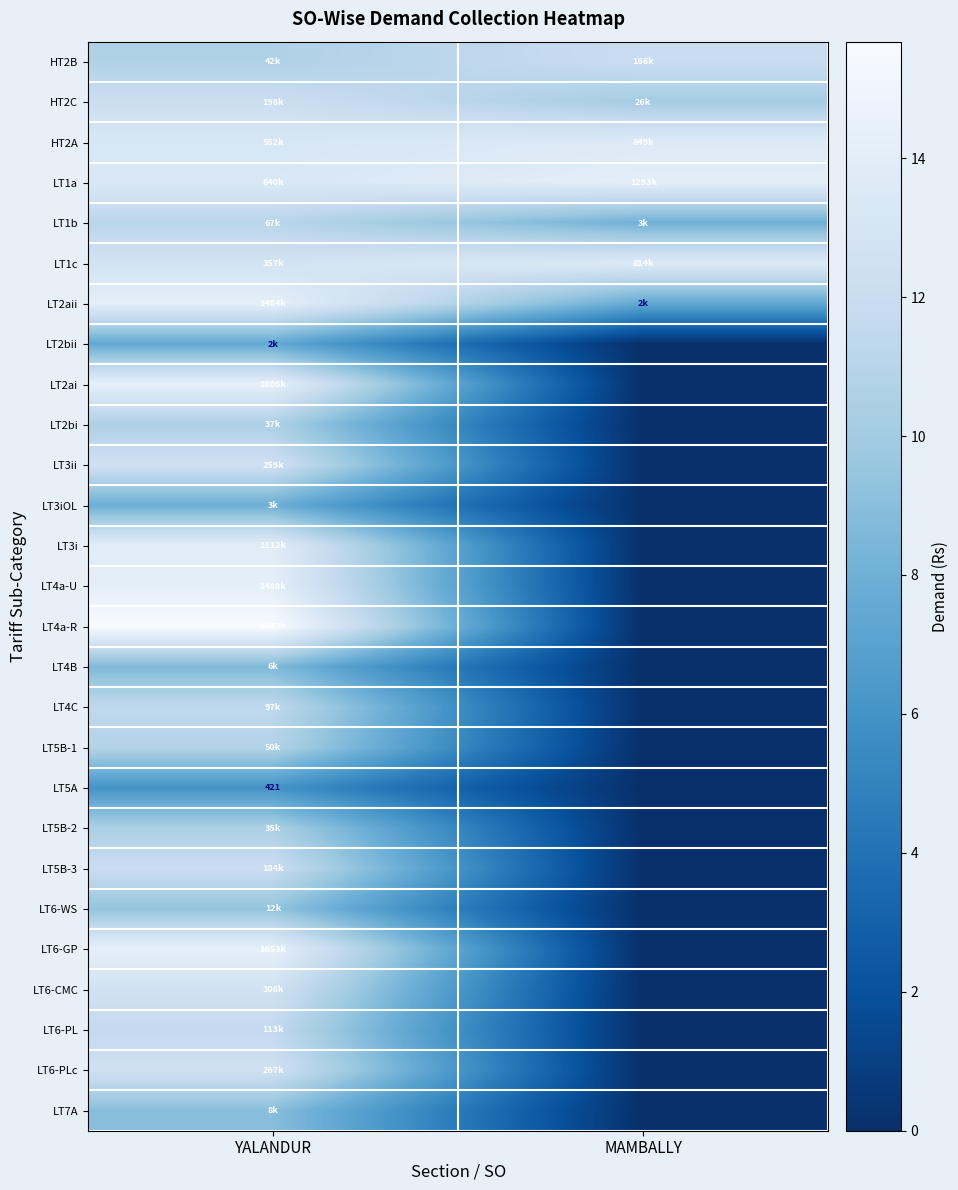

Which series has the widest spread of values?

LT4a-R